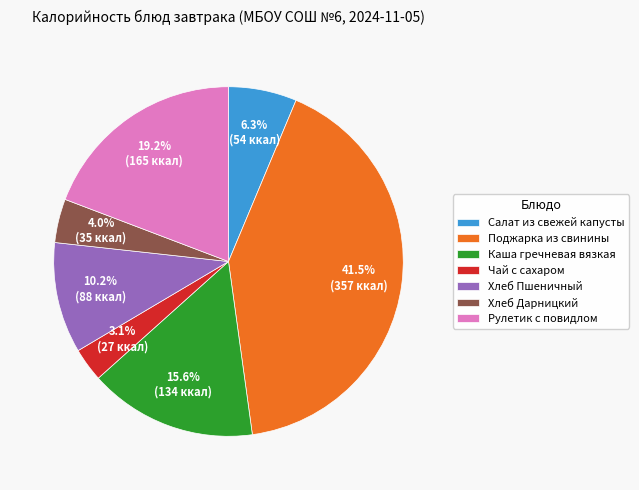

How many segments does this pie chart have?

7